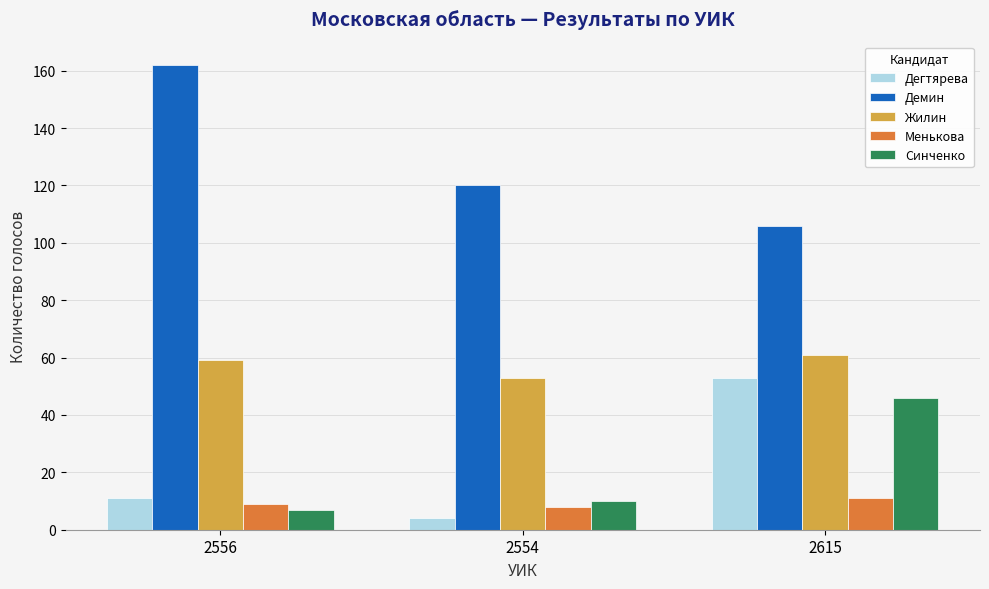

At how many categories does at least one series exceed 27?

3